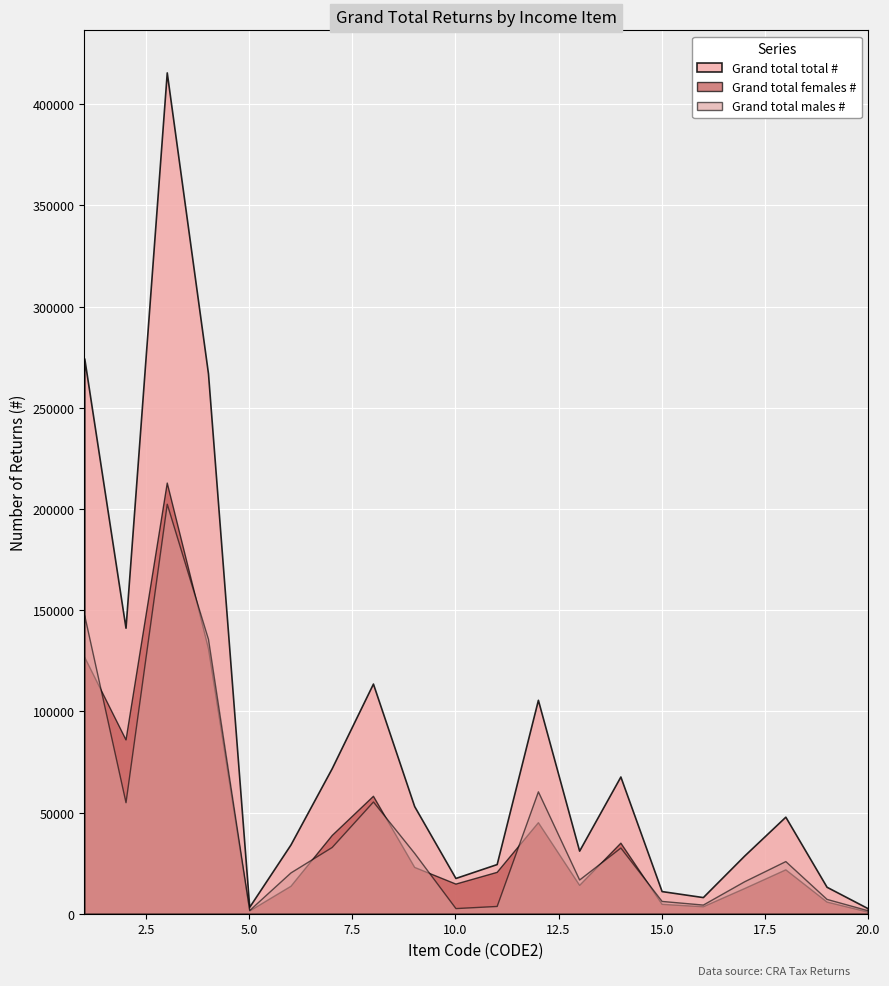

How many data points in Grand total total # are less than 47950?

10